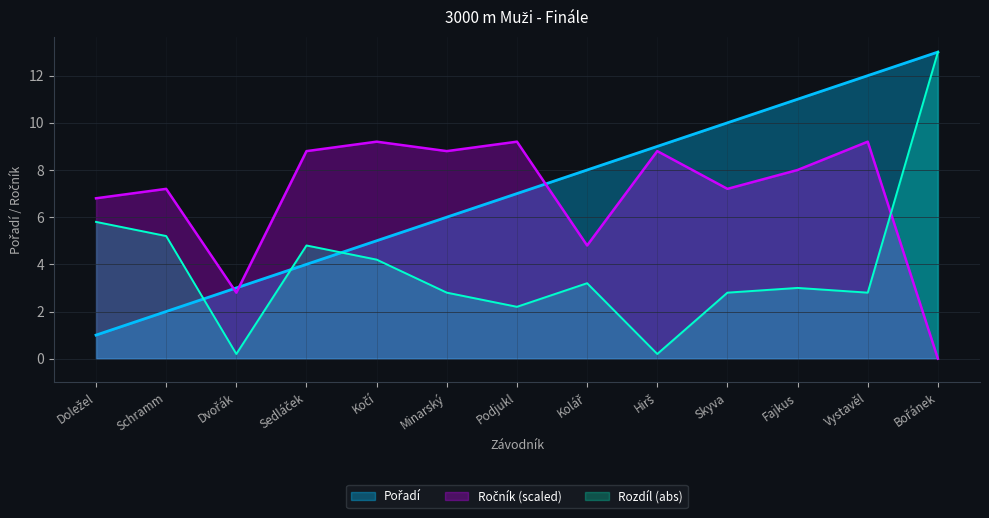

Between Dvořák and Kolář, which is larger?

Kolář